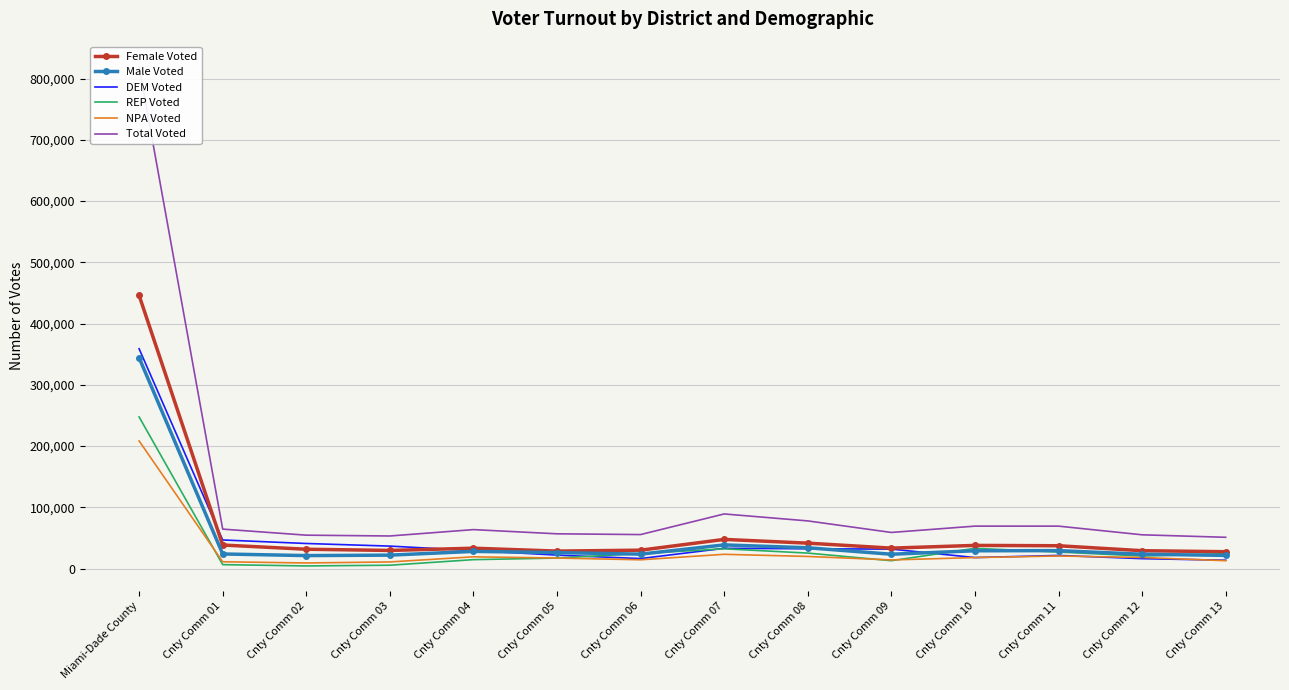

Reading left to right, list all the values displayed in this chart.

Female Voted: Miami-Dade County=446054	Cnty Comm 01=38425	Cnty Comm 02=31556	Cnty Comm 03=29572	Cnty Comm 04=33234	Cnty Comm 05=28506	Cnty Comm 06=30015	Cnty Comm 07=47606	Cnty Comm 08=41502	Cnty Comm 09=33371	Cnty Comm 10=37810	Cnty Comm 11=37259	Cnty Comm 12=29156	Cnty Comm 13=27507
Male Voted: Miami-Dade County=344271	Cnty Comm 01=23818	Cnty Comm 02=21176	Cnty Comm 03=21923	Cnty Comm 04=28007	Cnty Comm 05=26091	Cnty Comm 06=23539	Cnty Comm 07=38643	Cnty Comm 08=33951	Cnty Comm 09=23402	Cnty Comm 10=29048	Cnty Comm 11=29289	Cnty Comm 12=23390	Cnty Comm 13=21523
DEM Voted: Miami-Dade County=358970	Cnty Comm 01=46691	Cnty Comm 02=40932	Cnty Comm 03=36665	Cnty Comm 04=29432	Cnty Comm 05=21948	Cnty Comm 06=16338	Cnty Comm 07=33057	Cnty Comm 08=32301	Cnty Comm 09=31770	Cnty Comm 10=17963	Cnty Comm 11=21432	Cnty Comm 12=16182	Cnty Comm 13=13631
REP Voted: Miami-Dade County=247637	Cnty Comm 01=6401	Cnty Comm 02=4275	Cnty Comm 03=5439	Cnty Comm 04=14556	Cnty Comm 05=17131	Cnty Comm 06=24517	Cnty Comm 07=32268	Cnty Comm 08=25262	Cnty Comm 09=12839	Cnty Comm 10=33010	Cnty Comm 11=26959	Cnty Comm 12=20507	Cnty Comm 13=24338
NPA Voted: Miami-Dade County=208424	Cnty Comm 01=11085	Cnty Comm 02=9117	Cnty Comm 03=10796	Cnty Comm 04=19177	Cnty Comm 05=17196	Cnty Comm 06=14316	Cnty Comm 07=23279	Cnty Comm 08=19771	Cnty Comm 09=14064	Cnty Comm 10=17942	Cnty Comm 11=20519	Cnty Comm 12=18105	Cnty Comm 13=12819
Total Voted: Miami-Dade County=819641	Cnty Comm 01=64411	Cnty Comm 02=54514	Cnty Comm 03=53191	Cnty Comm 04=63597	Cnty Comm 05=56735	Cnty Comm 06=55502	Cnty Comm 07=89170	Cnty Comm 08=77807	Cnty Comm 09=58948	Cnty Comm 10=69291	Cnty Comm 11=69280	Cnty Comm 12=55117	Cnty Comm 13=51062